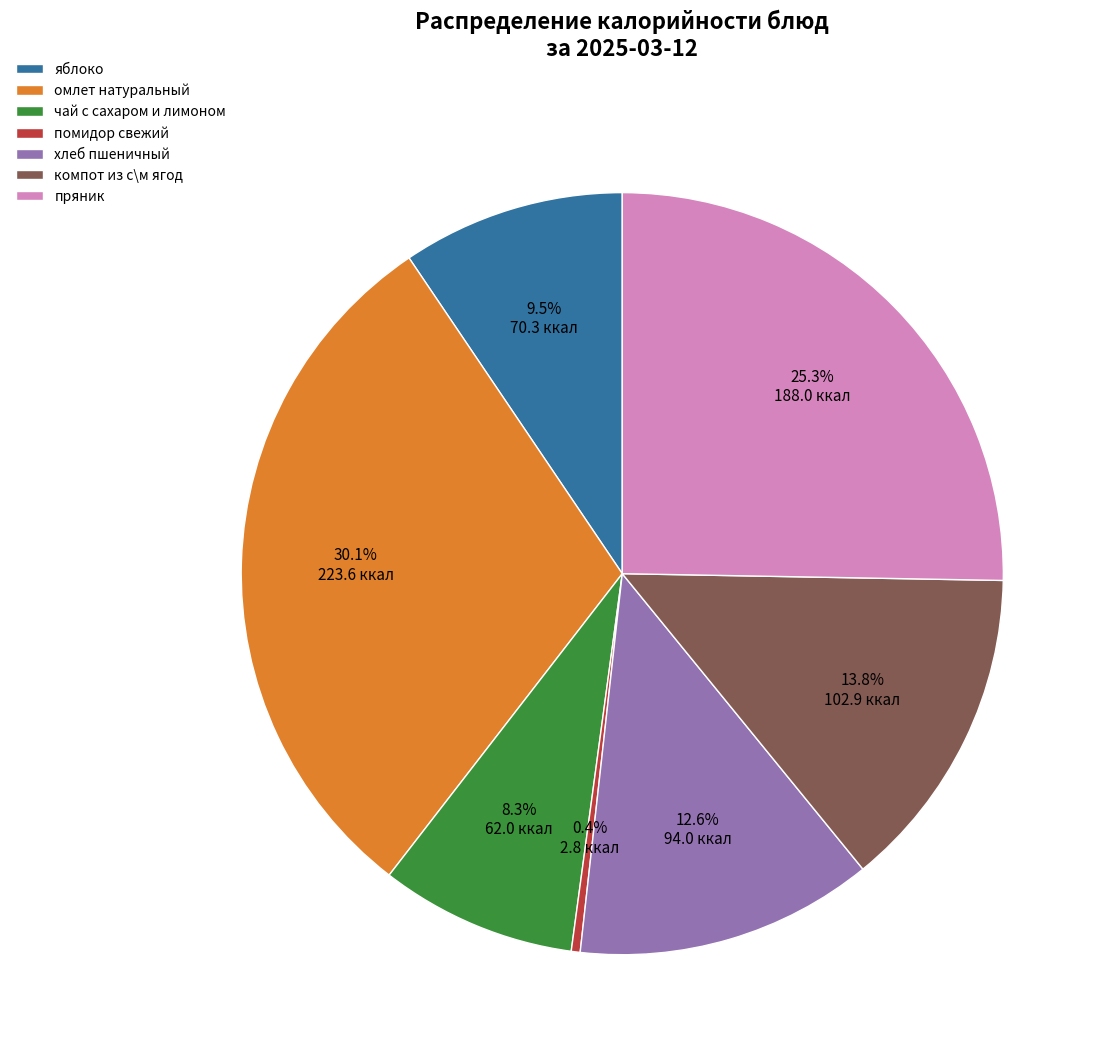

What is the largest slice in the pie chart?

омлет натуральный